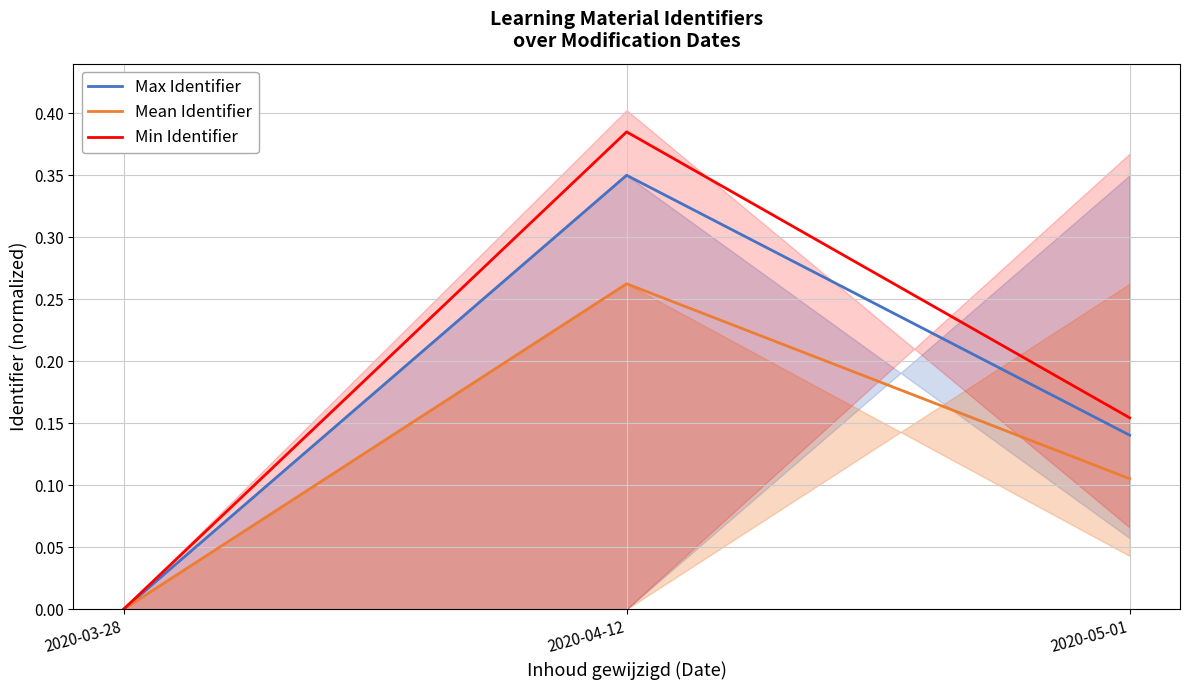

What is the difference between the Mean Identifier values at 2020-04-12 and 2020-03-28?

0.3